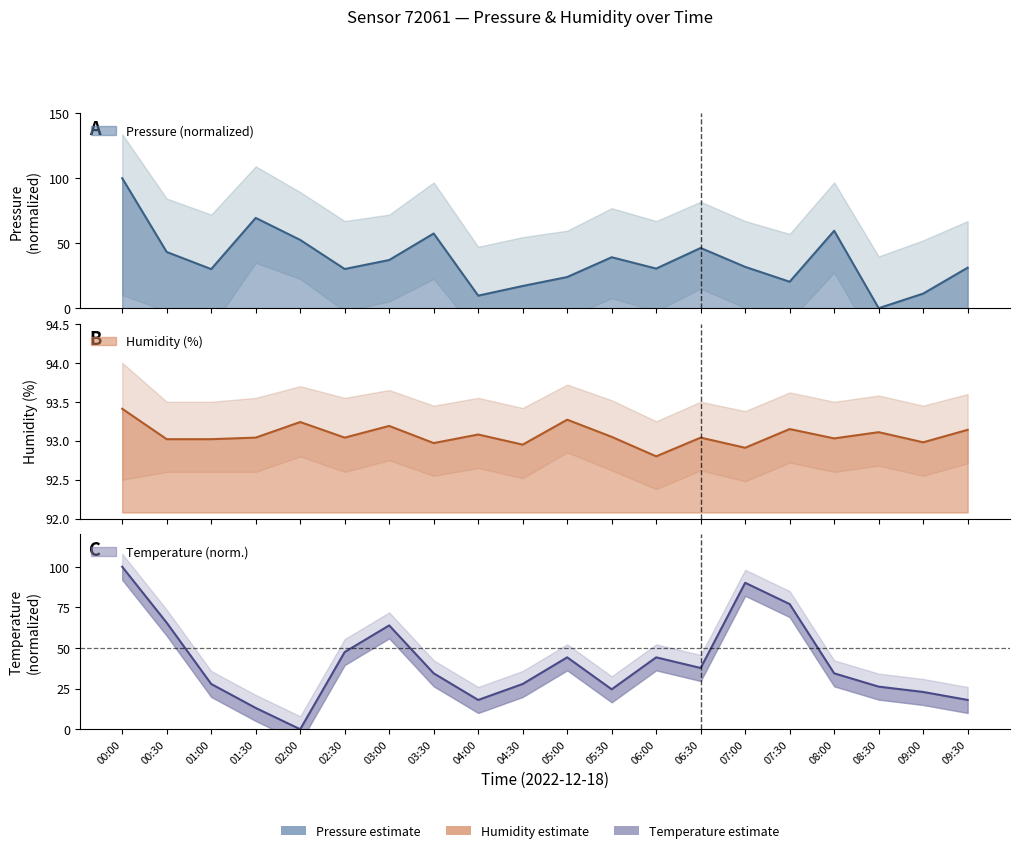

What is the label of the 6th point from the left?

02:30